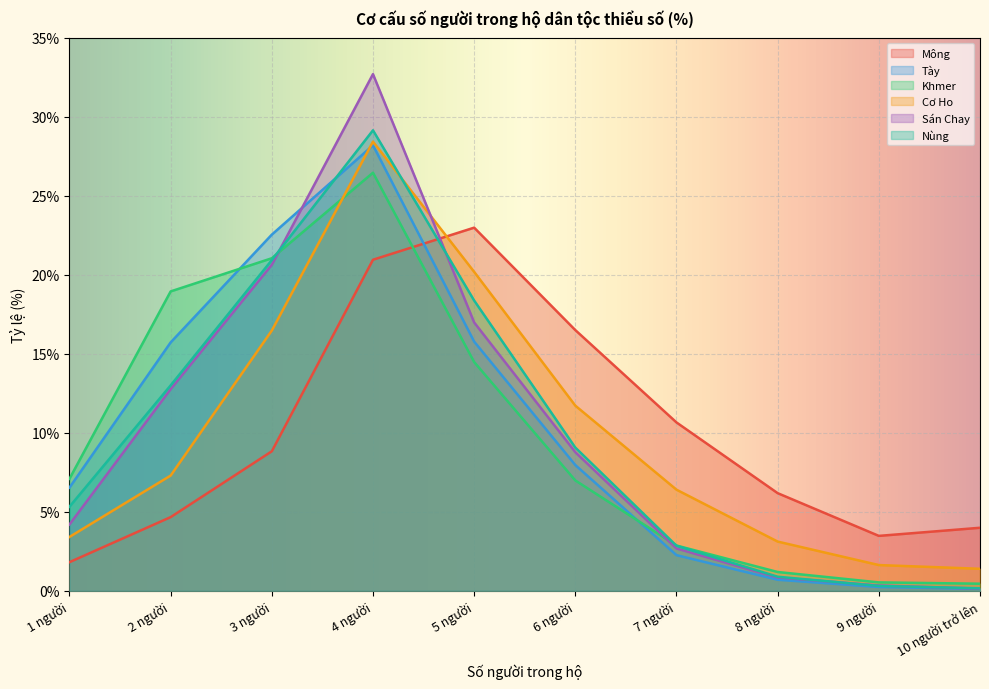

Is it true that Sán Chay equals 0.6 at 8 người?

False